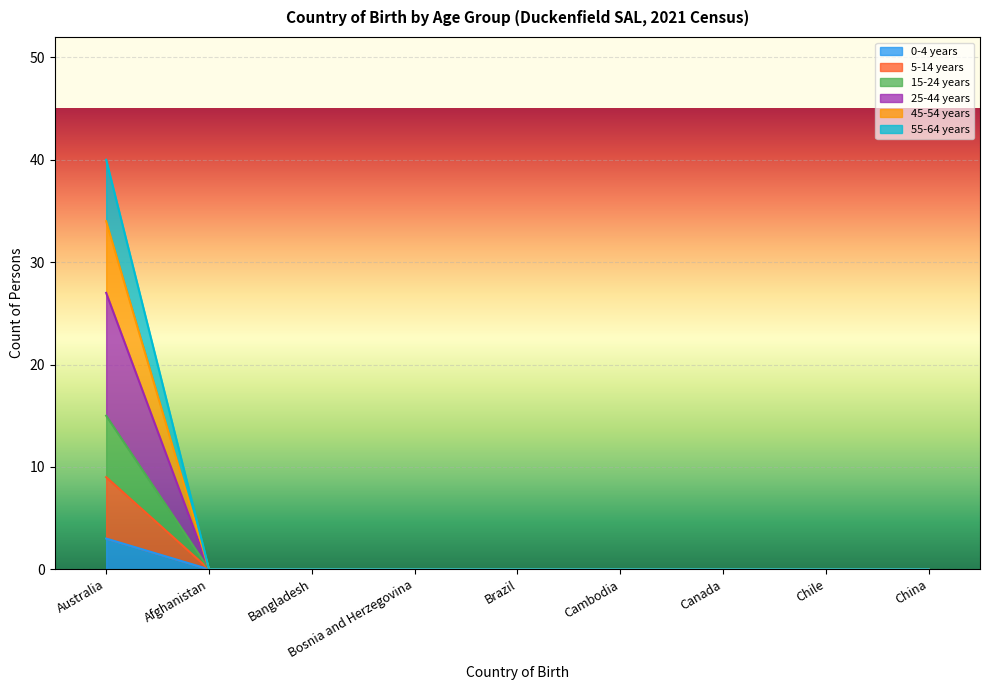

True or false: 15-24 years and 25-44 years intersect in this chart.

False